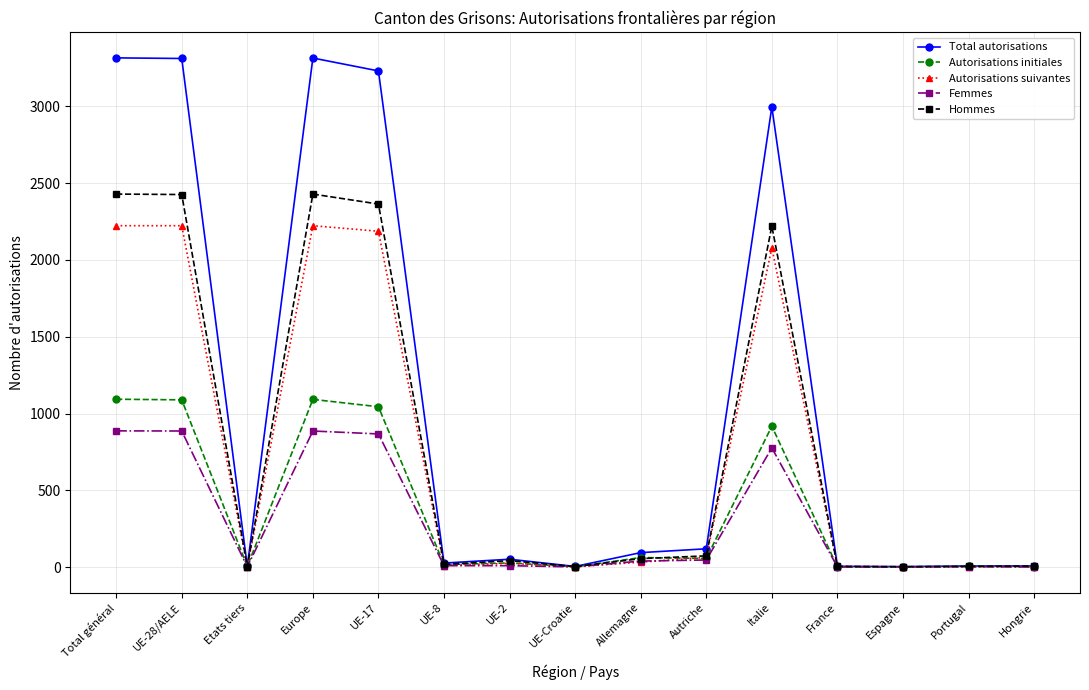

What position from the left is Total général?

1